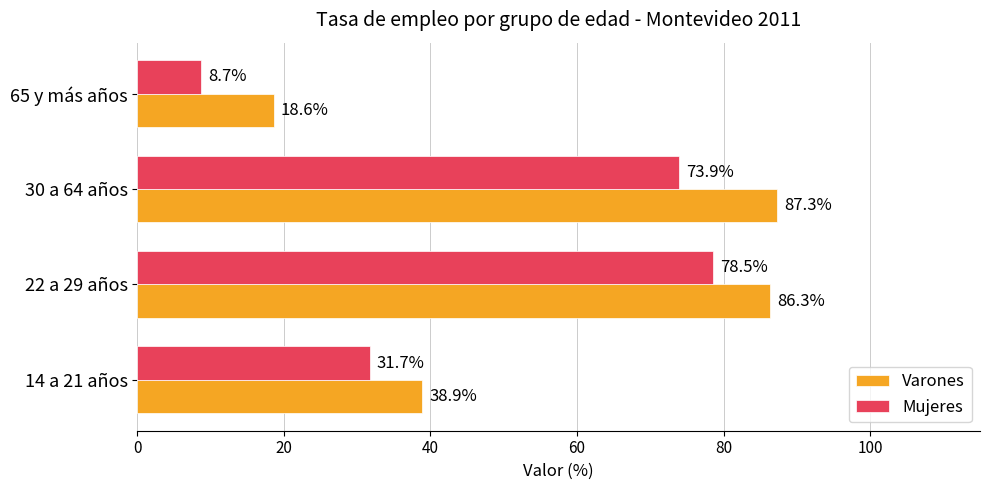

Which category has the lowest value across all series?

65 y más años